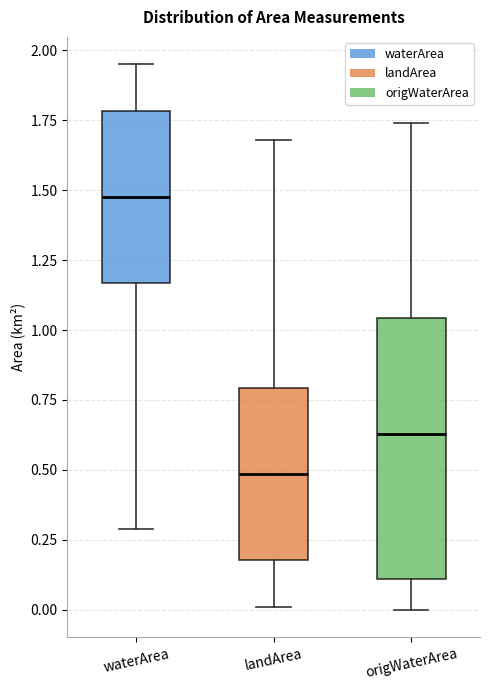

Where is the upper edge of the box for landArea on the y-axis? The values are not printed on the chart, so give them approximately, as read against the axis.

0.80